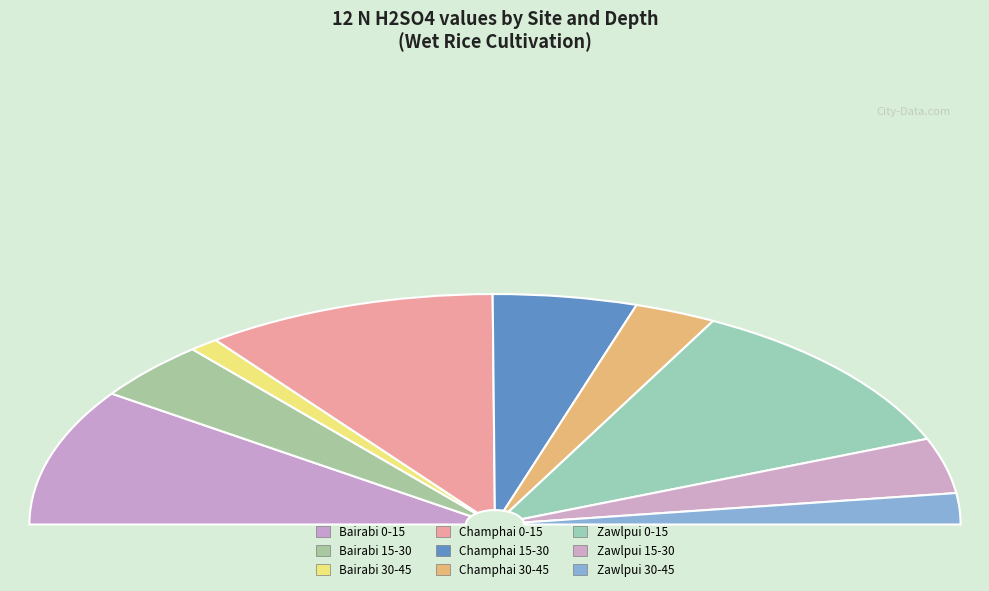

Is it true that Bairabi 15-30 is 1% of the pie?

False